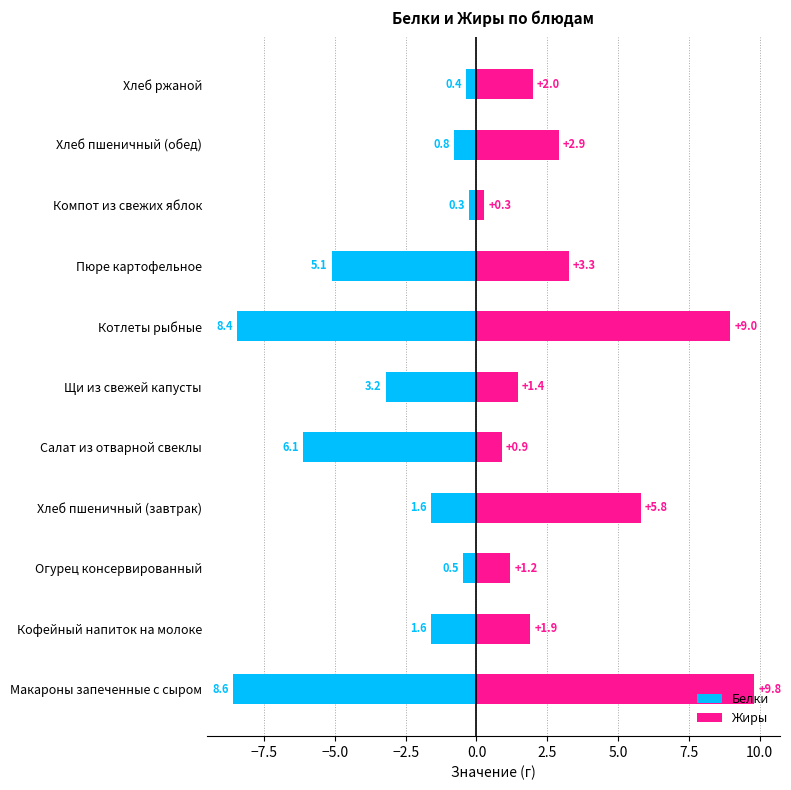

Does the chart contain any negative values?

Yes